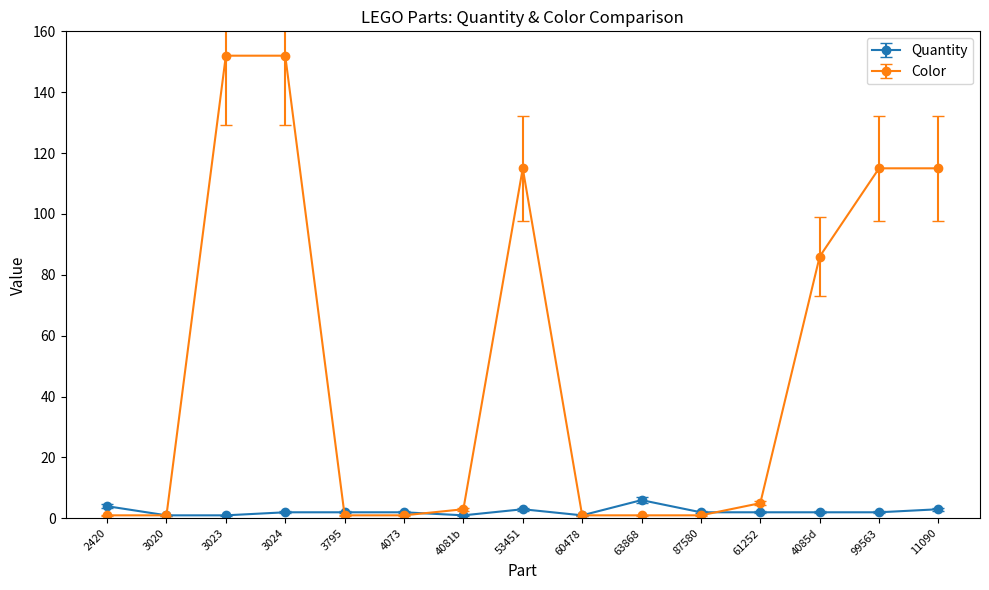

What is the value of the Color point at the 9th from the left?

1